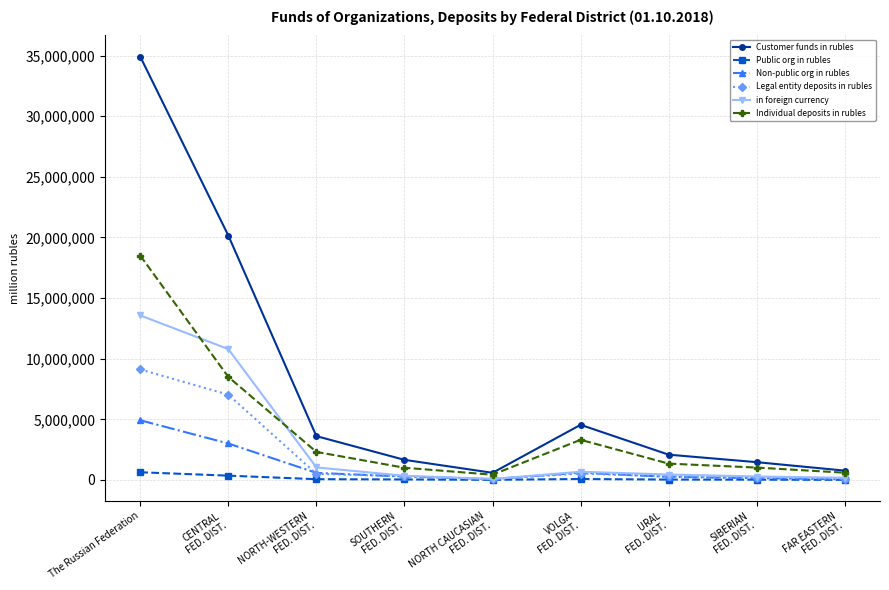

In Individual deposits in rubles, how many points are lower than both neighbors (excluding endpoints)?

1